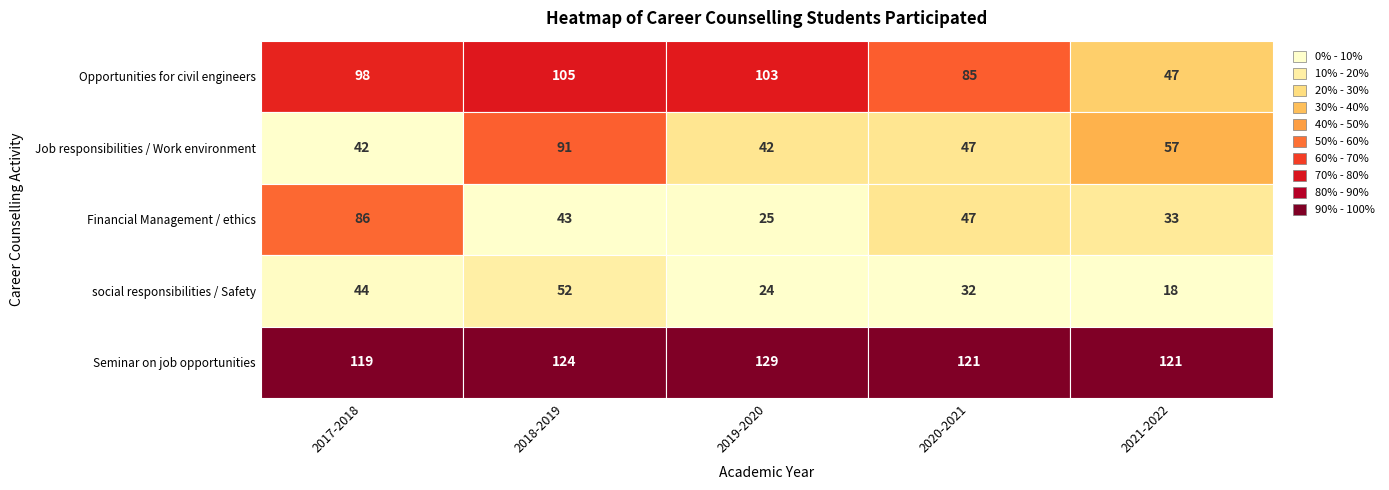

Where does the Financial Management / ethics series first go above 43?

2017-2018